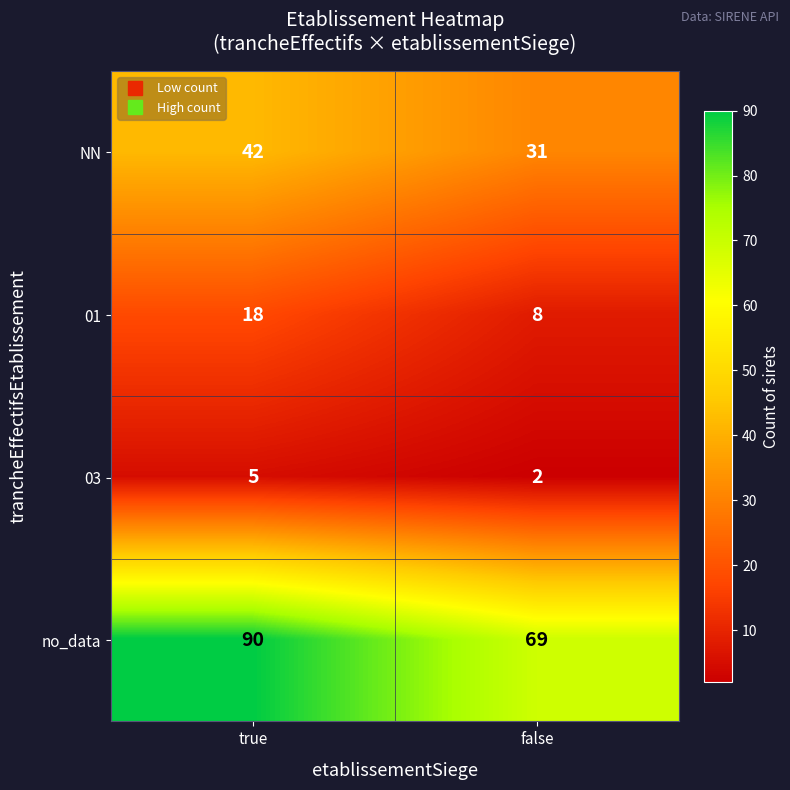

The value of 03 at true is 7. True or false?

False